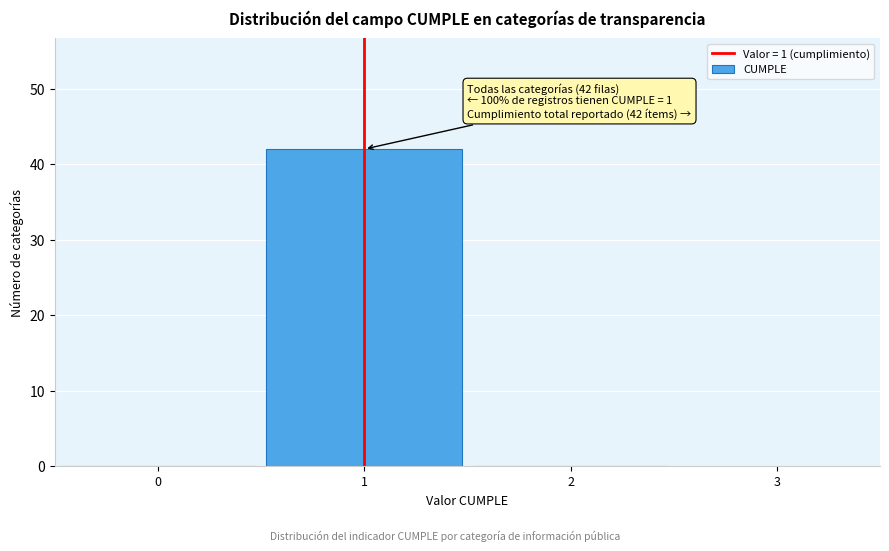

Which range on the x-axis has the tallest bar?

0.5 to 1.5